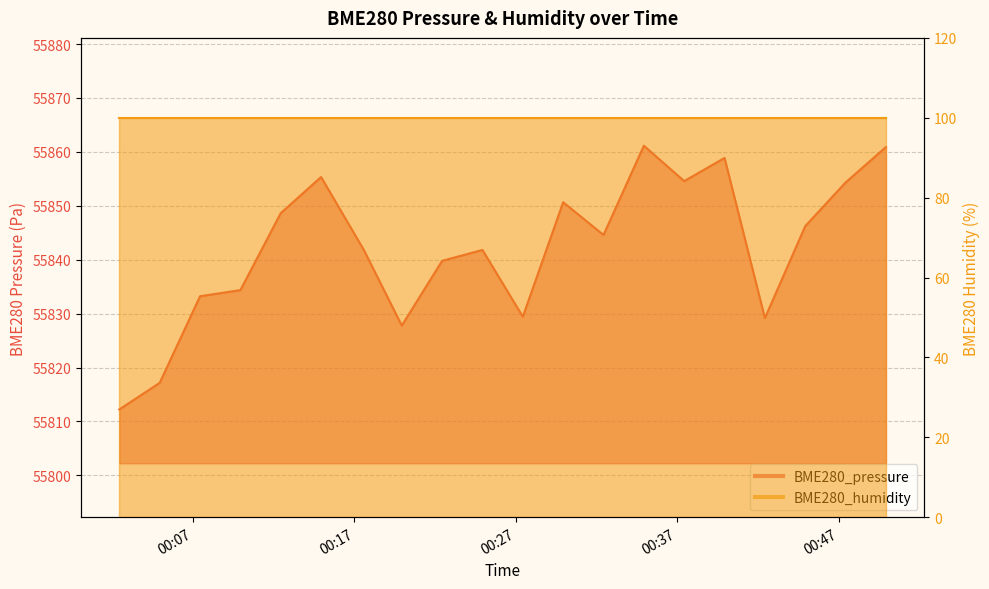

How many data points does each series have?

20